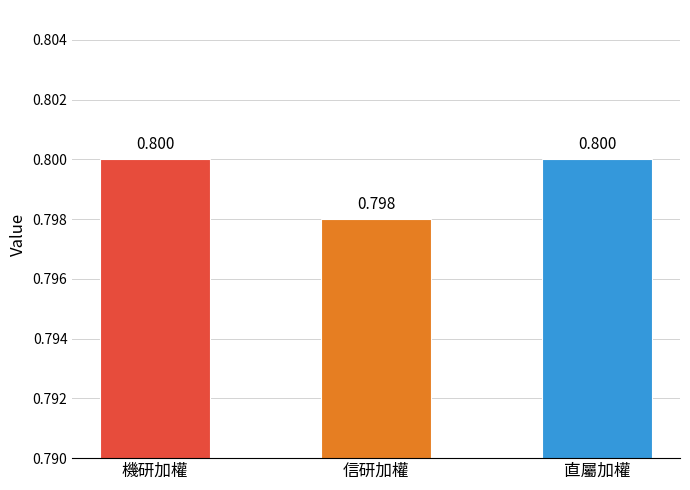

What is the label of the 2nd bar from the left?

信研加權